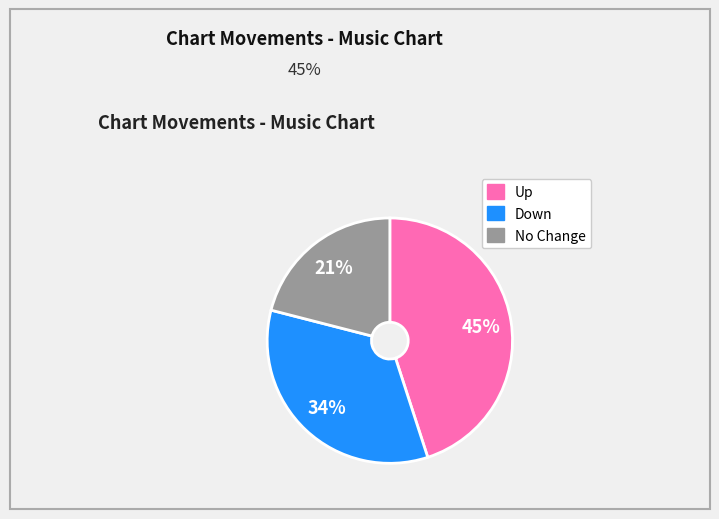

Count the number of slices in the pie.

3